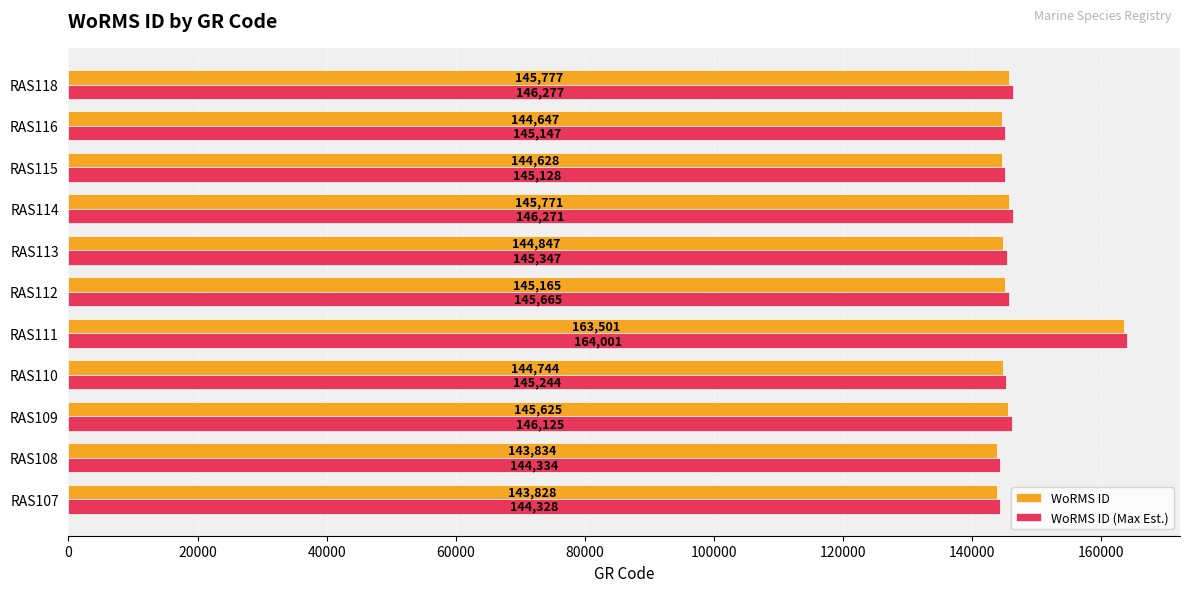

Which label corresponds to the largest value in the chart?

RAS111